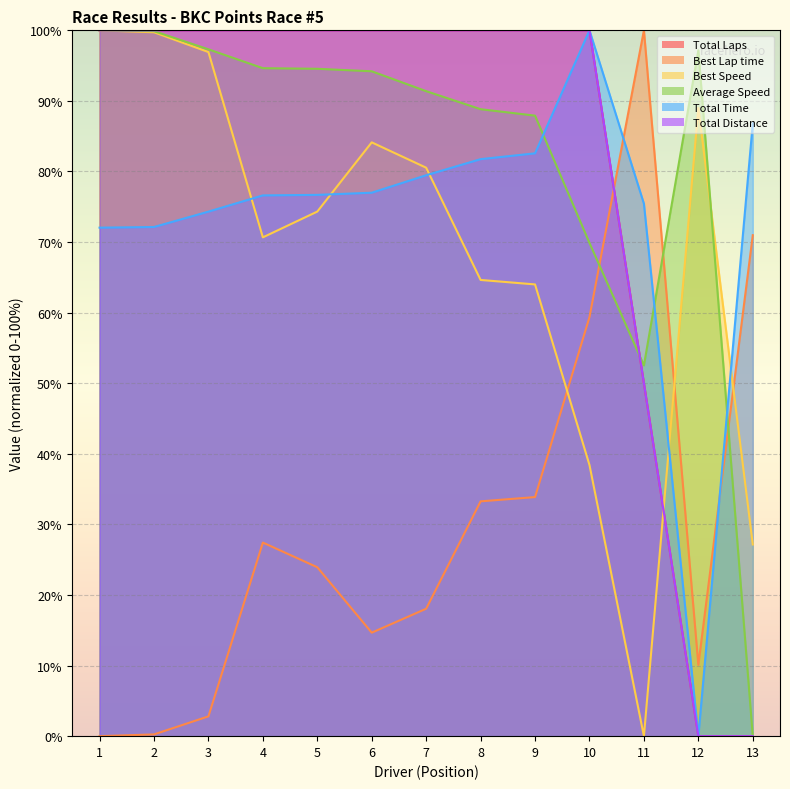

Which series has the largest total across all categories?

Average Speed